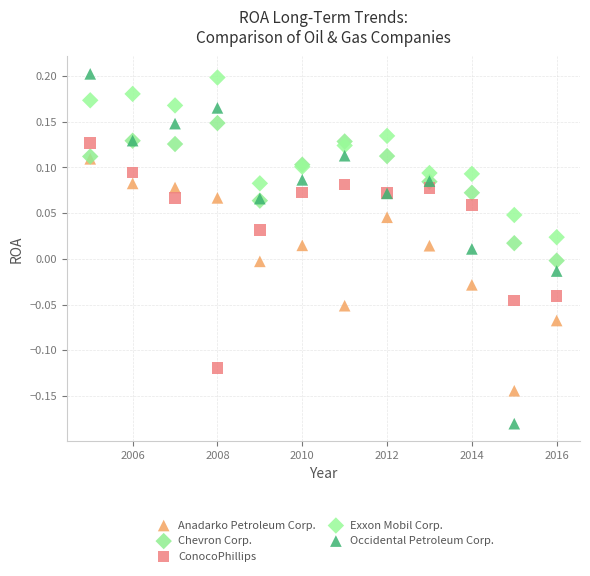

Which series contains the highest Y value?

Occidental Petroleum Corp.